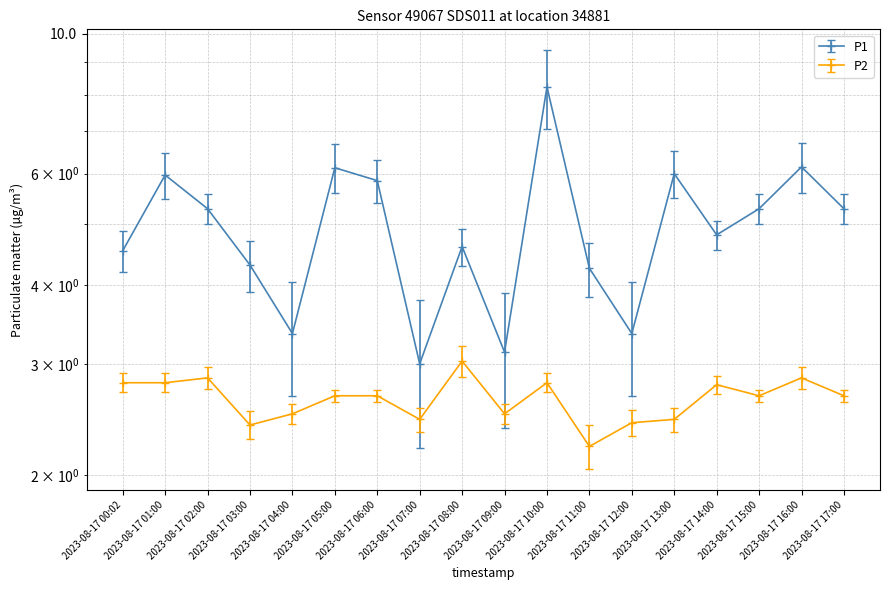

True or false: P2 and P1 intersect in this chart.

False